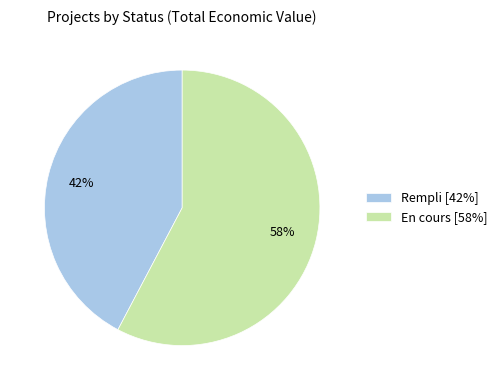

Is the sum of En cours [58%] and Rempli [42%] greater than half?

Yes